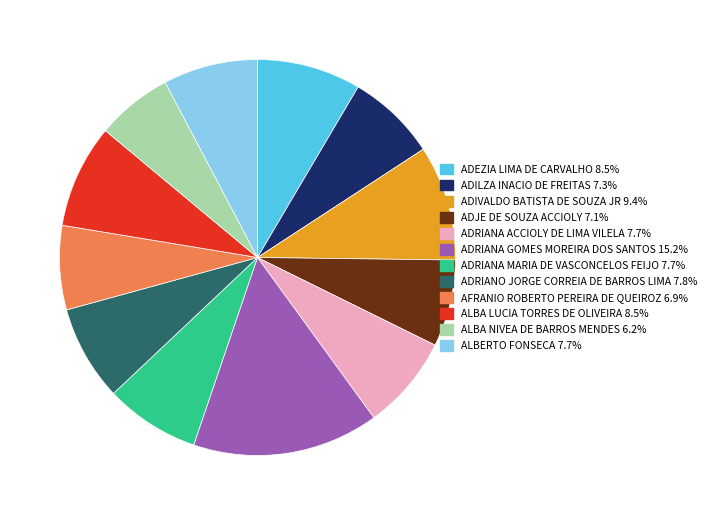

Is there any slice that represents more than half of the pie?

No